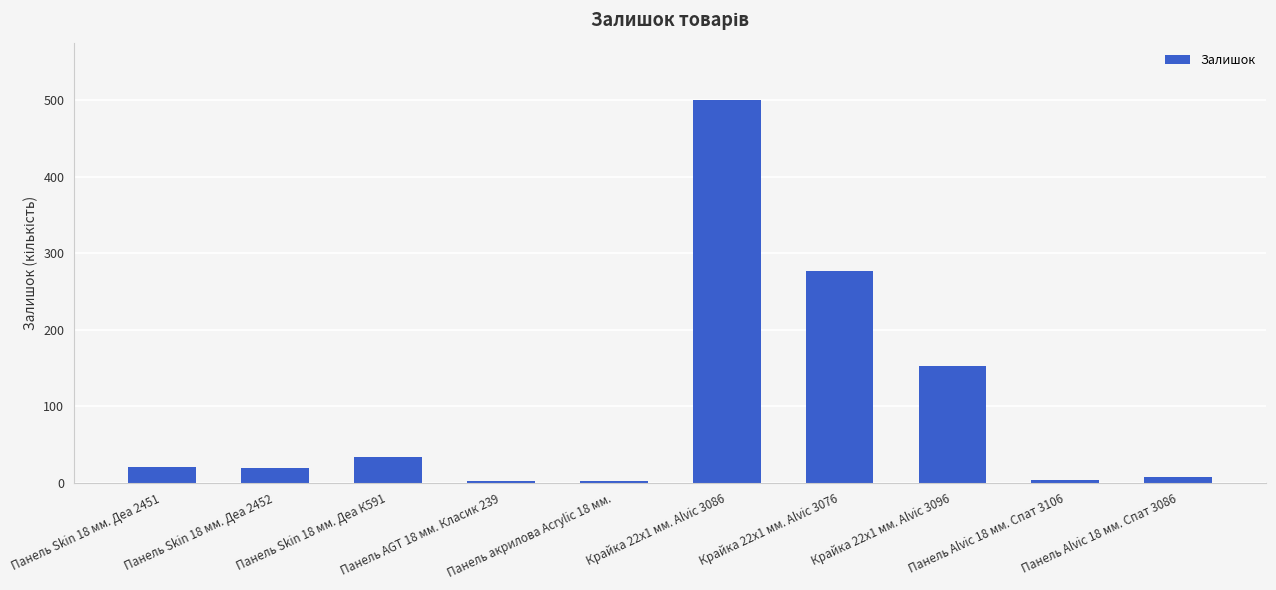

What is the ratio of the value at Панель AGT 18 мм. Класик 239 to the value at Панель Skin 18 мм. Деа 2452?

0.1